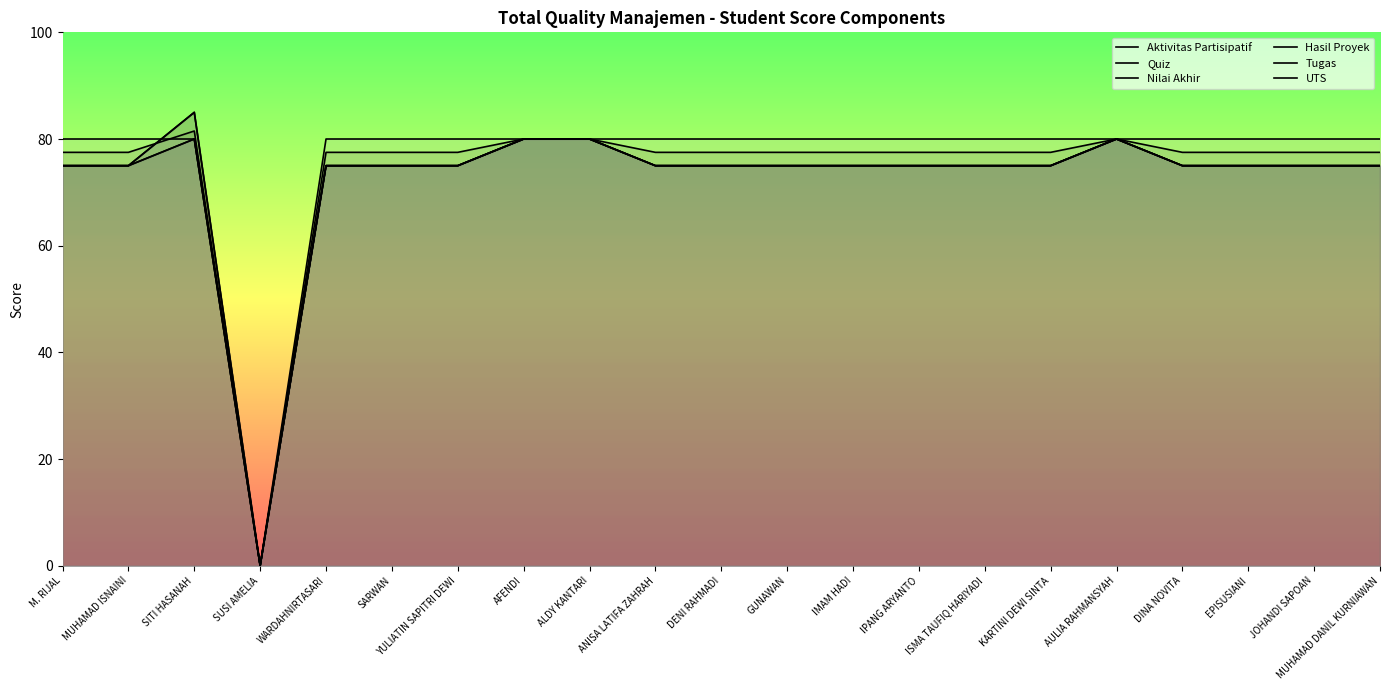

The value of Nilai Akhir at YULIATIN SAPITRI DEWI is 77.5. True or false?

True